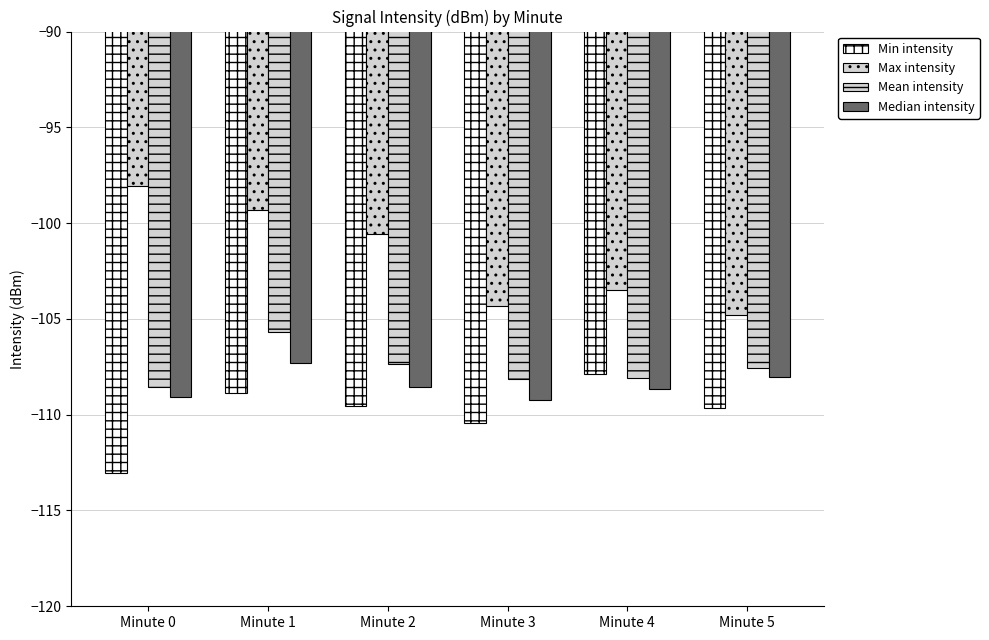

Which series has the largest total across all categories?

Max intensity